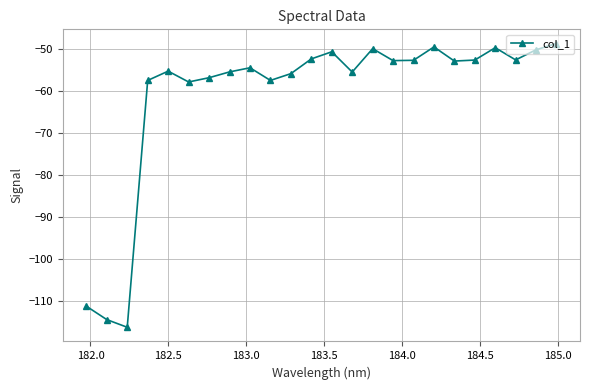

True or false: there are more than 1 points higher than both neighbors.

True